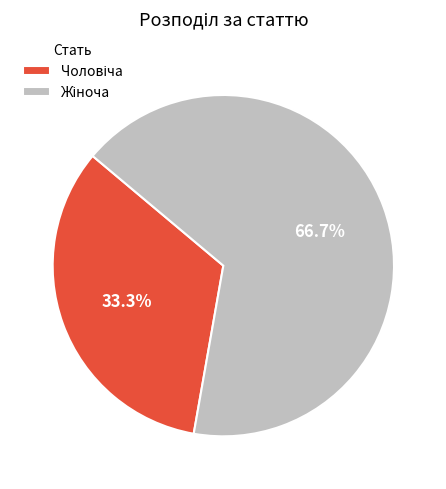

Is there any slice that represents more than half of the pie?

Yes